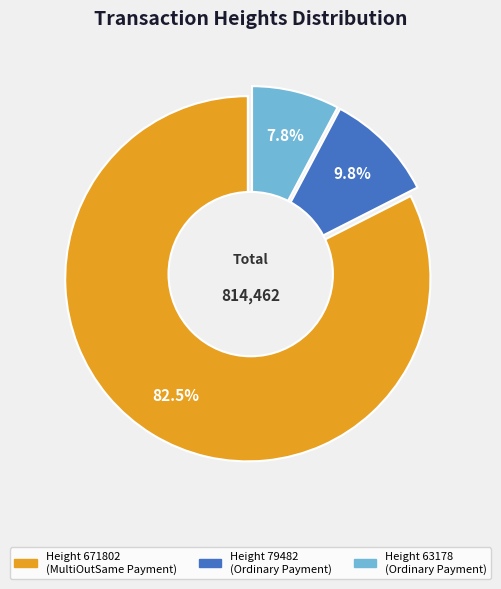

What percentage do 79482 and 671802 together represent?

92.2%